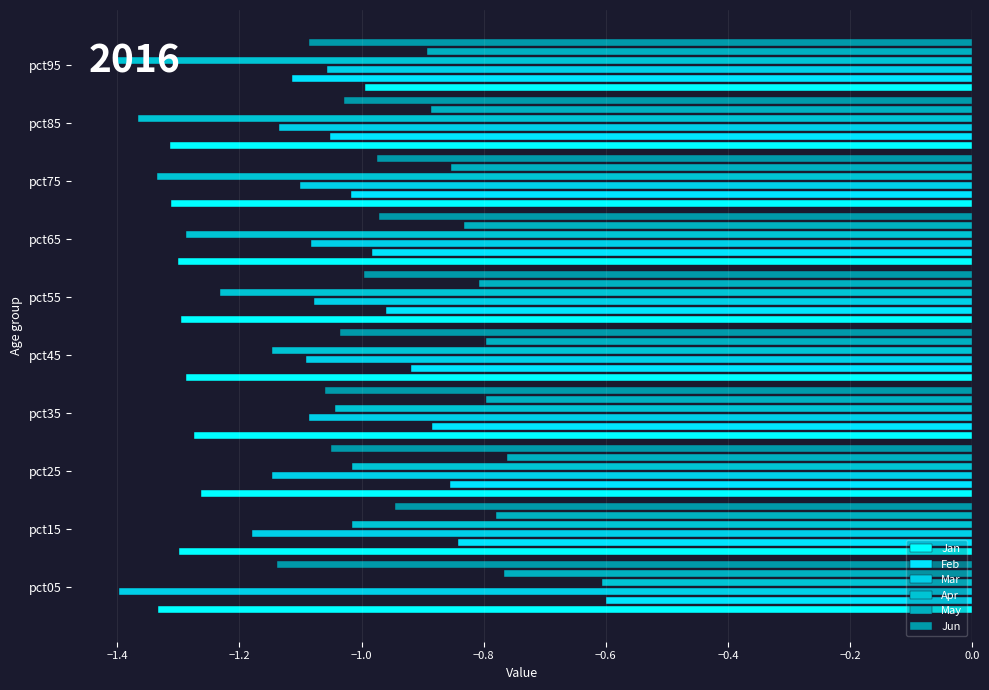

Between pct35 and pct75, which series saw the biggest shift?

Apr